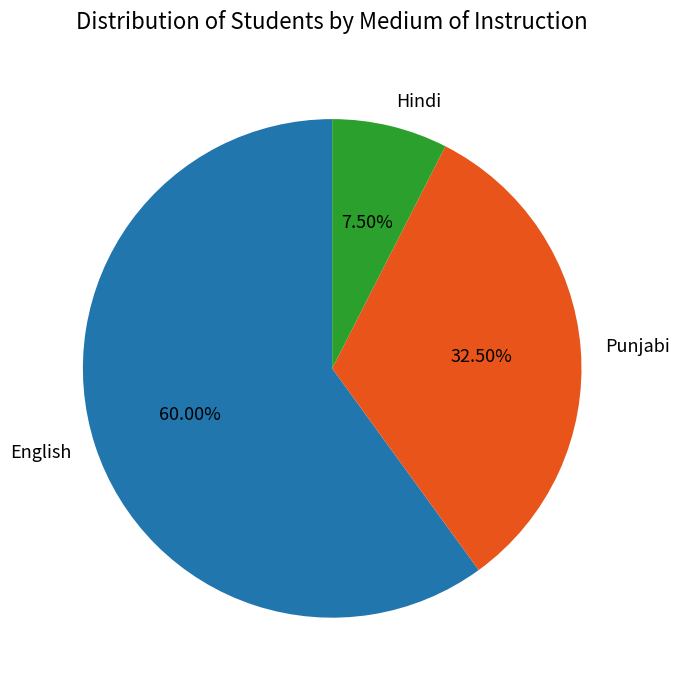

Which slice is the smallest?

Hindi